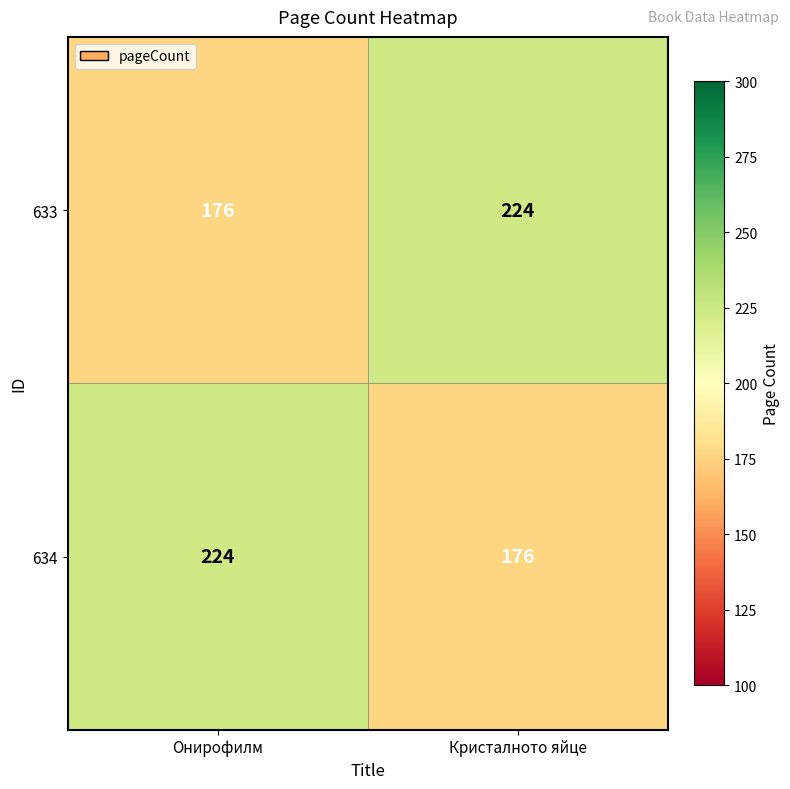

What value does the 633 series have at Онирофилм?

176